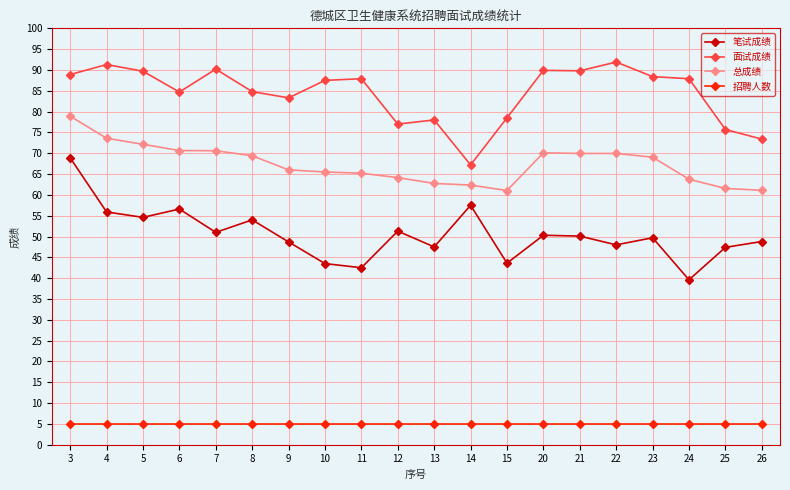

True or false: 总成绩 and 面试成绩 intersect in this chart.

False